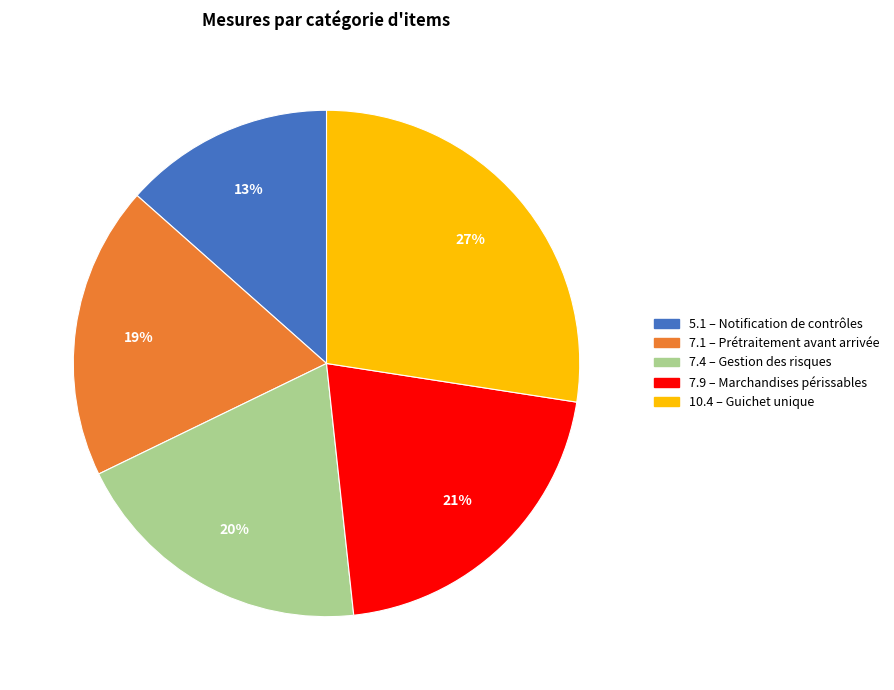

To the nearest percent, what is the average slice percentage?

20%